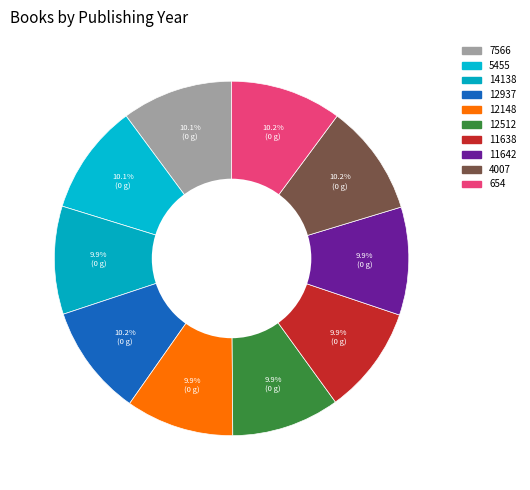

The 654 slice represents 5% of the pie. True or false?

False